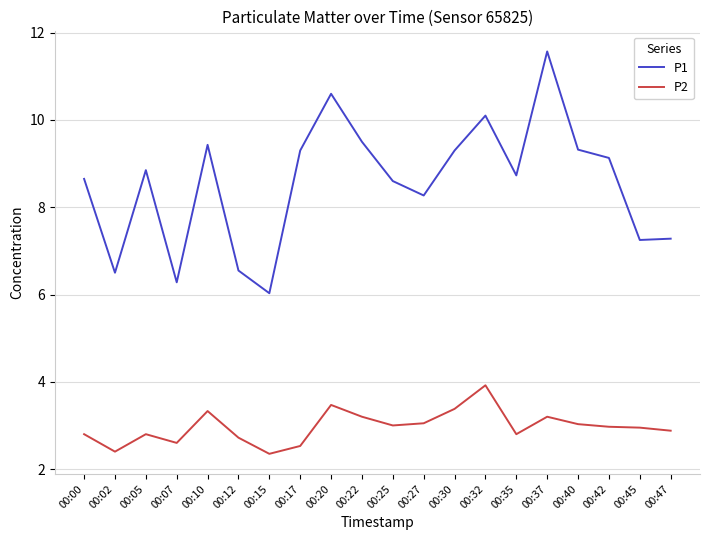

The P2 series shows 2.8 at 00:00. True or false?

True